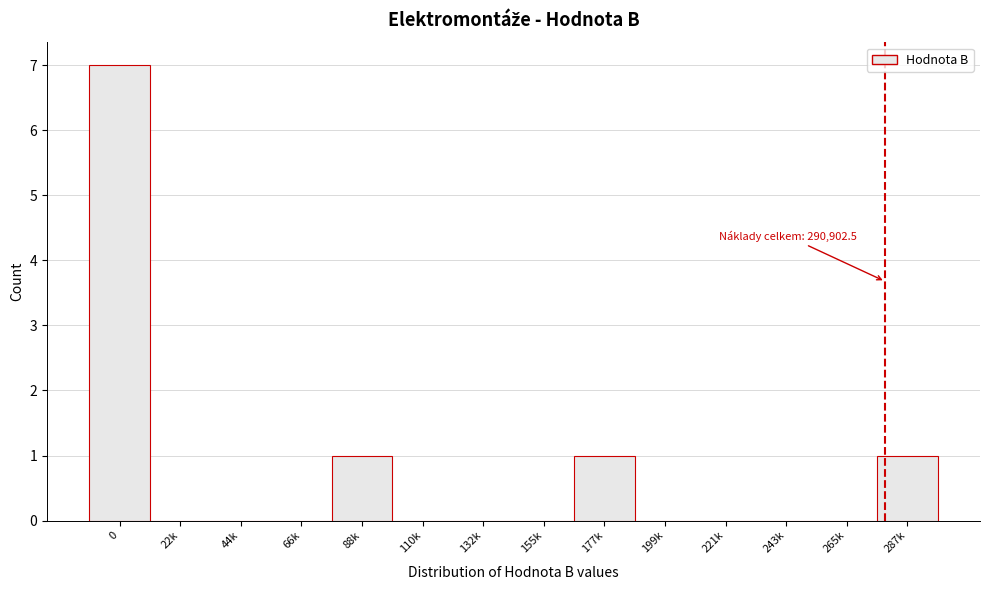

Reading left to right, extract all data points from this chart.

0=7	22k=0	44k=0	66k=0	88k=1	110k=0	132k=0	155k=0	177k=1	199k=0	221k=0	243k=0	265k=0	287k=1